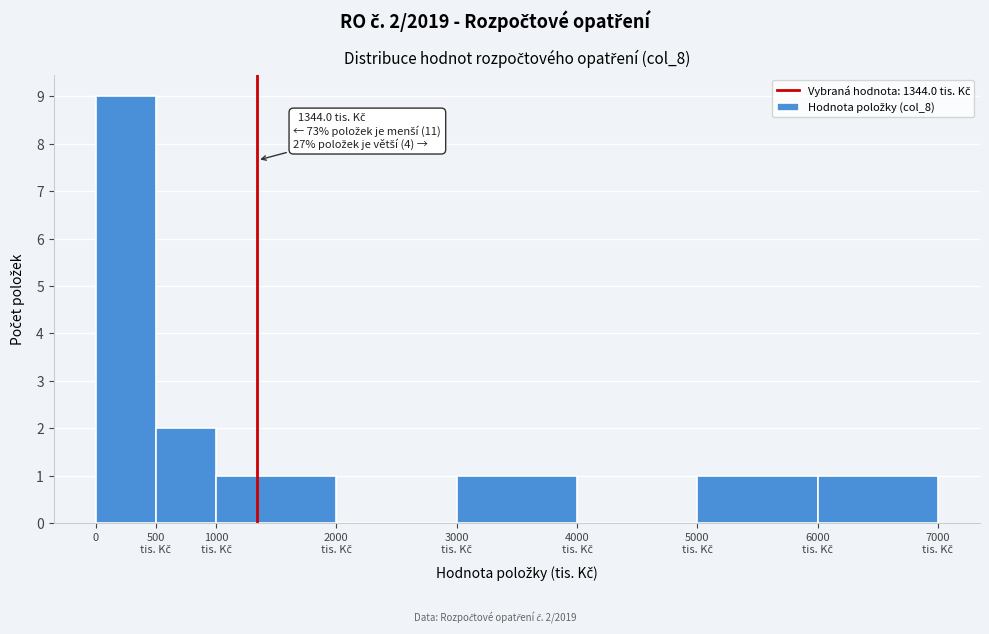

What is the sum of all values?

15